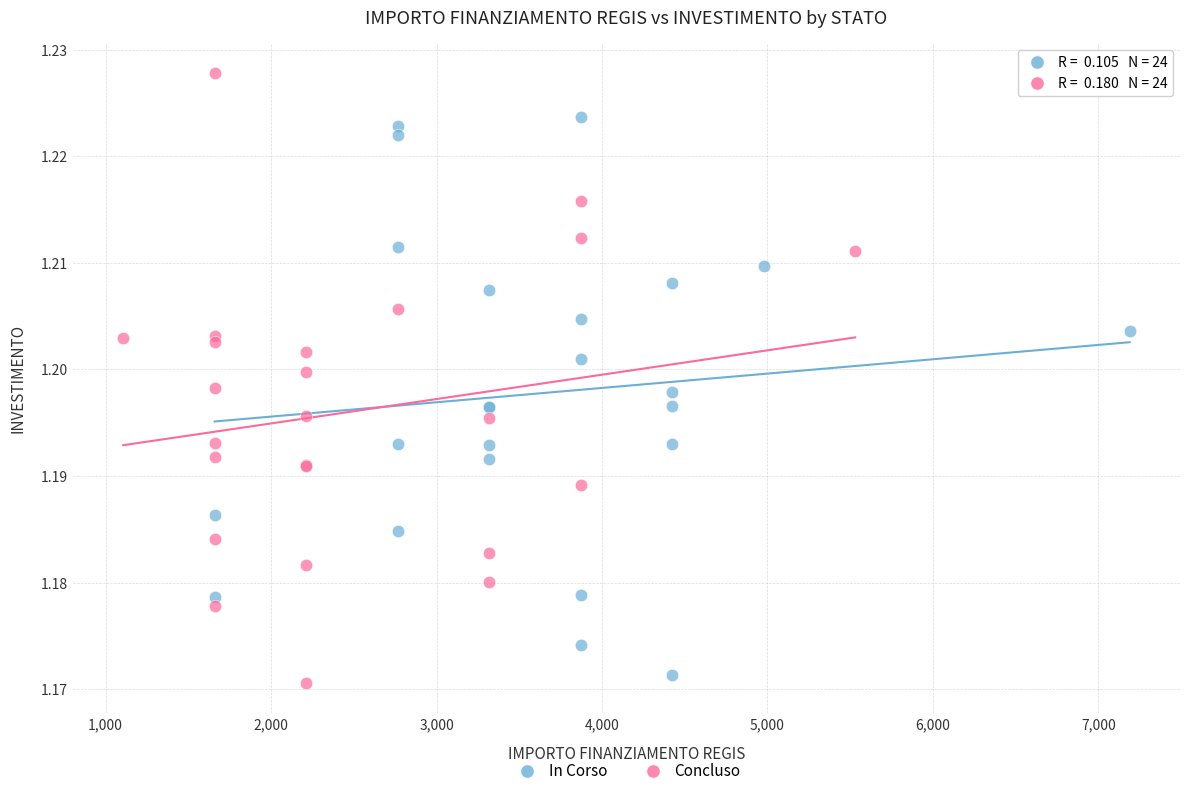

Which series has the widest spread of Y values?

Concluso